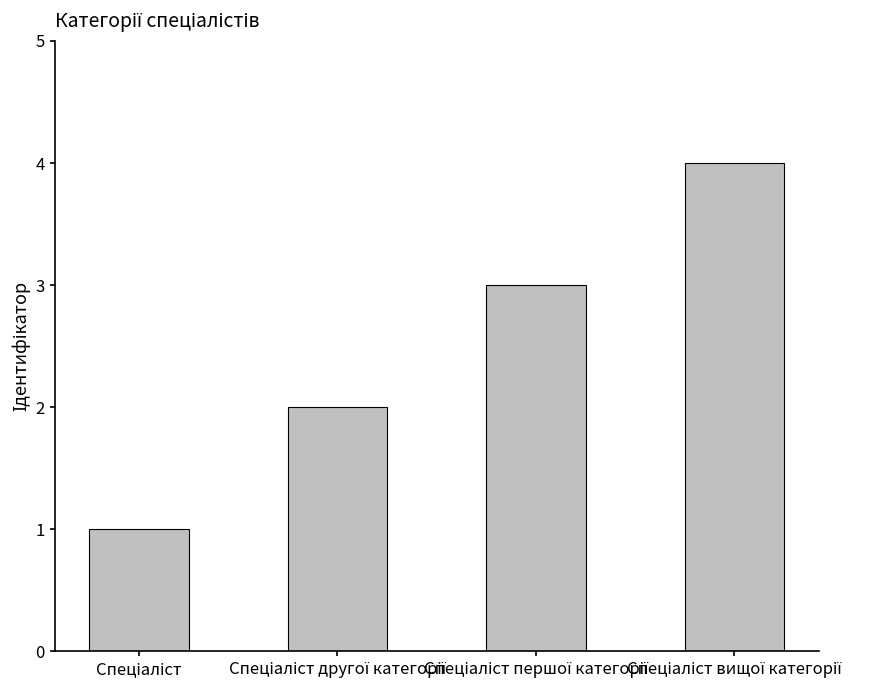

What is the greatest value displayed?

4